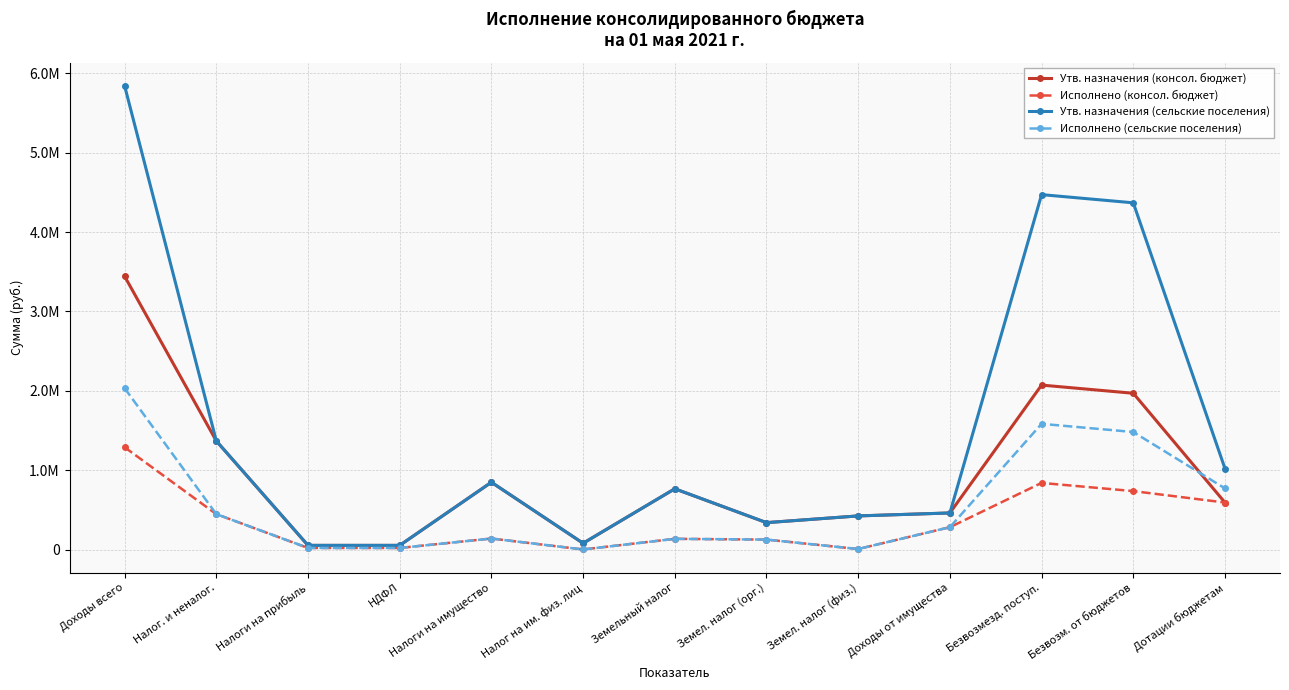

Which series has the widest spread of values?

Утв. назначения (сельские поселения)